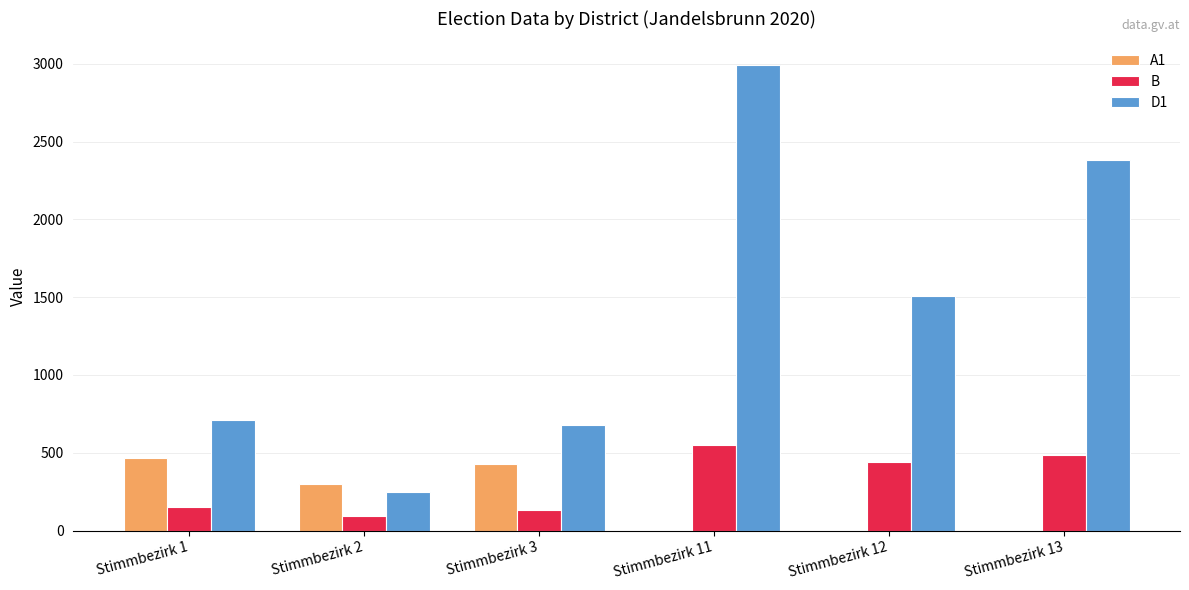

At which category is the sum across all series the highest?

Stimmbezirk 11